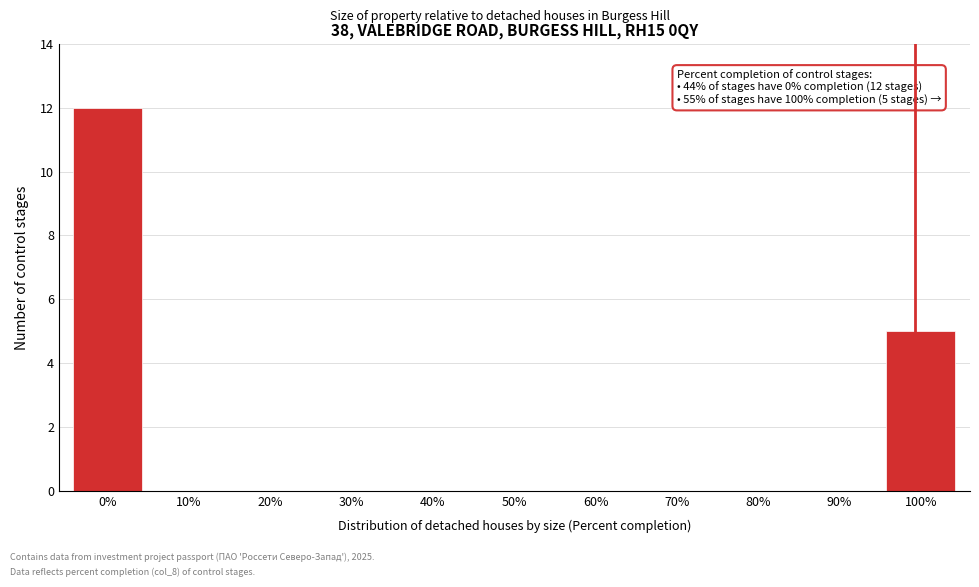

Reading left to right, what are all the values shown in this chart?

0%=12	10%=0	20%=0	30%=0	40%=0	50%=0	60%=0	70%=0	80%=0	90%=0	100%=5